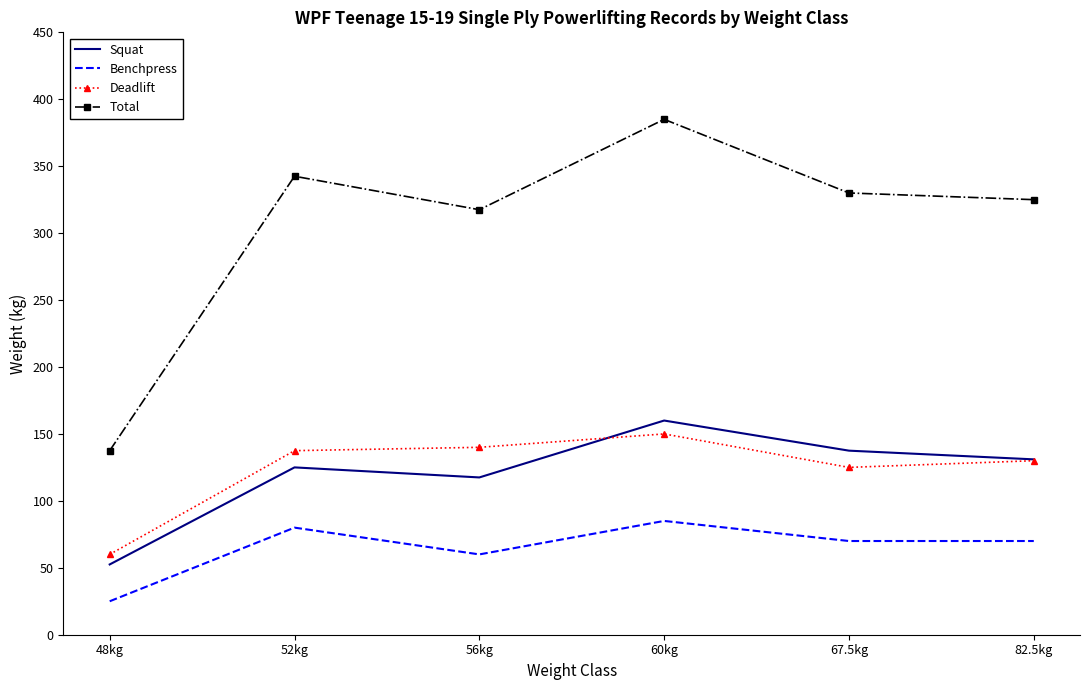

Reading left to right, list all the values displayed in this chart.

Squat: 52.5	125.0	117.5	160.0	137.5	131.0
Benchpress: 25.0	80.0	60.0	85.0	70.0	70.0
Deadlift: 60.0	137.5	140.0	150.0	125.0	130.0
Total: 137.5	342.5	317.5	385.0	330.0	325.0